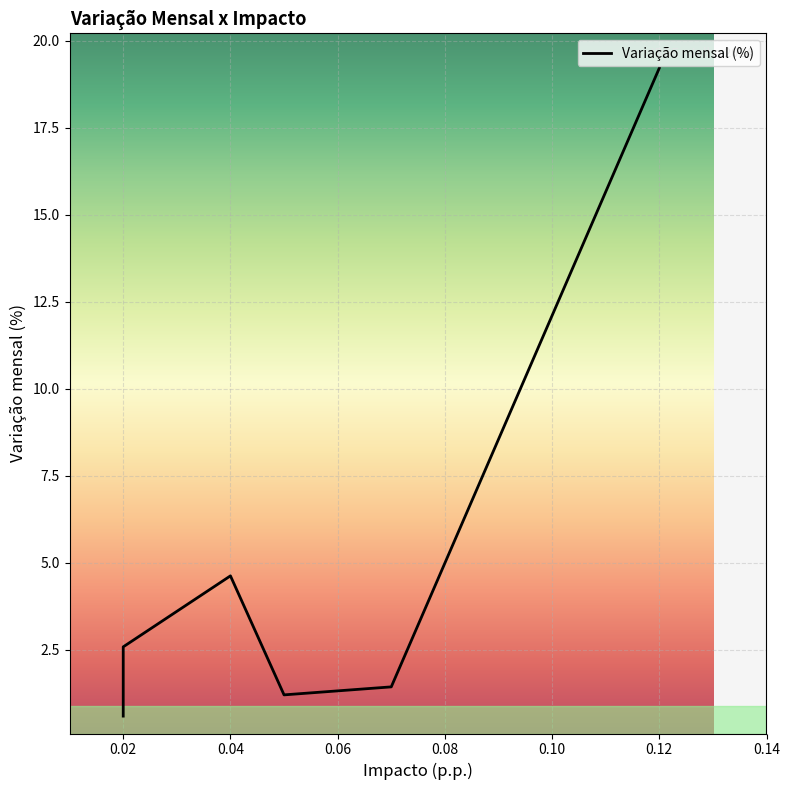

Which category has the lowest value across all series?

0.02